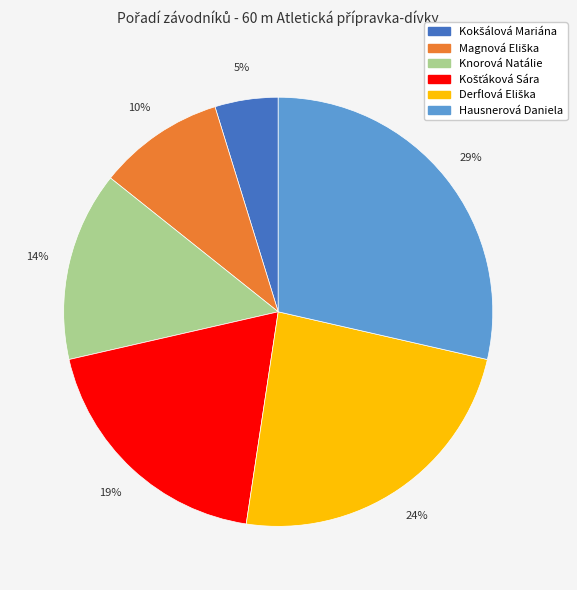

Which category has the biggest portion of the pie?

Hausnerová Daniela